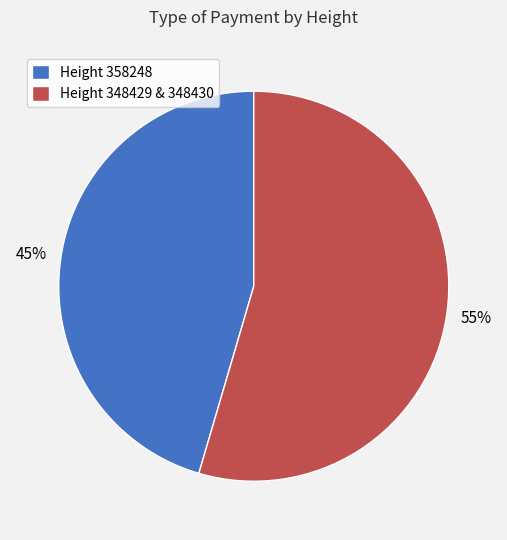

Do Height 358248 and Height 348429 & 348430 together represent more than half of the pie?

Yes